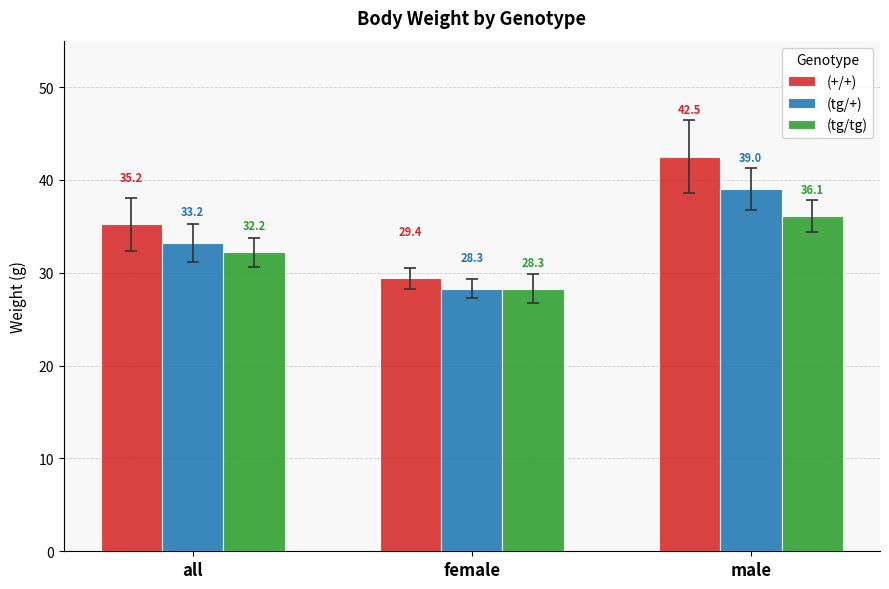

Reading left to right, what are all the values shown in this chart?

(+/+): all=35.2	female=29.4	male=42.5
(tg/+): all=33.2	female=28.3	male=39.0
(tg/tg): all=32.2	female=28.3	male=36.1